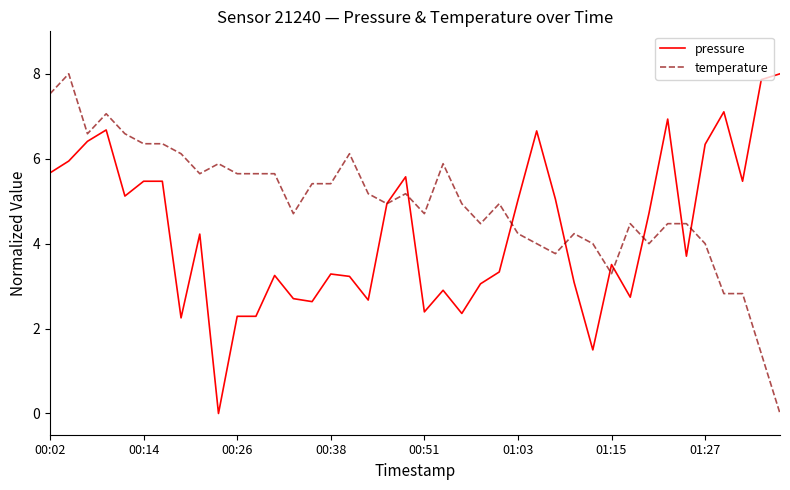

What is the greatest value displayed?

8.0